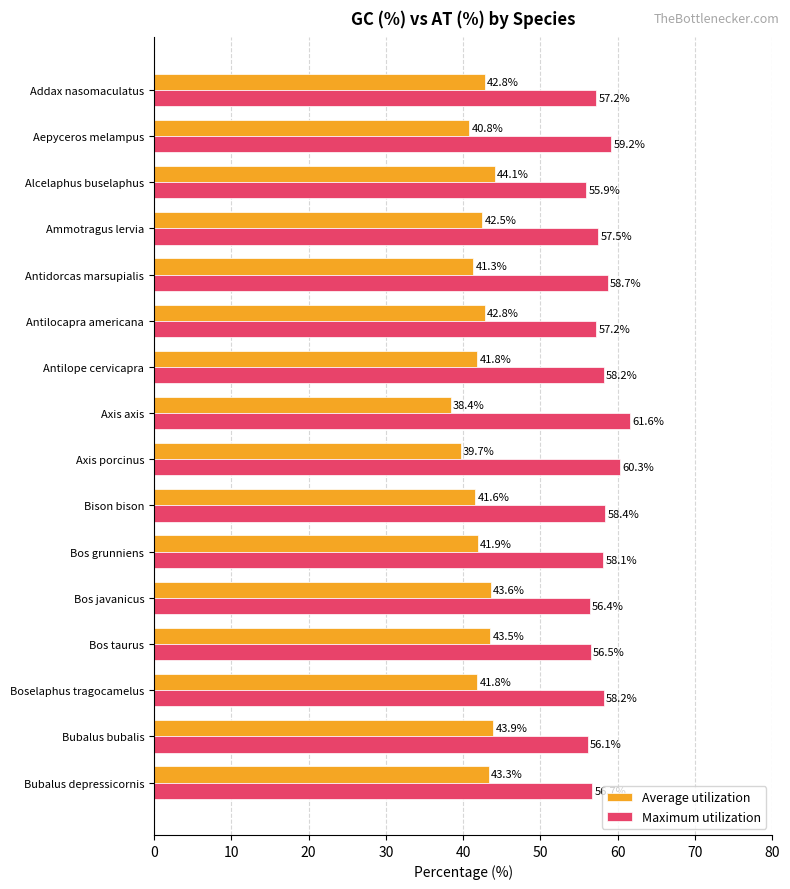

What is the difference between the highest and lowest values at Aepyceros melampus?

18.4